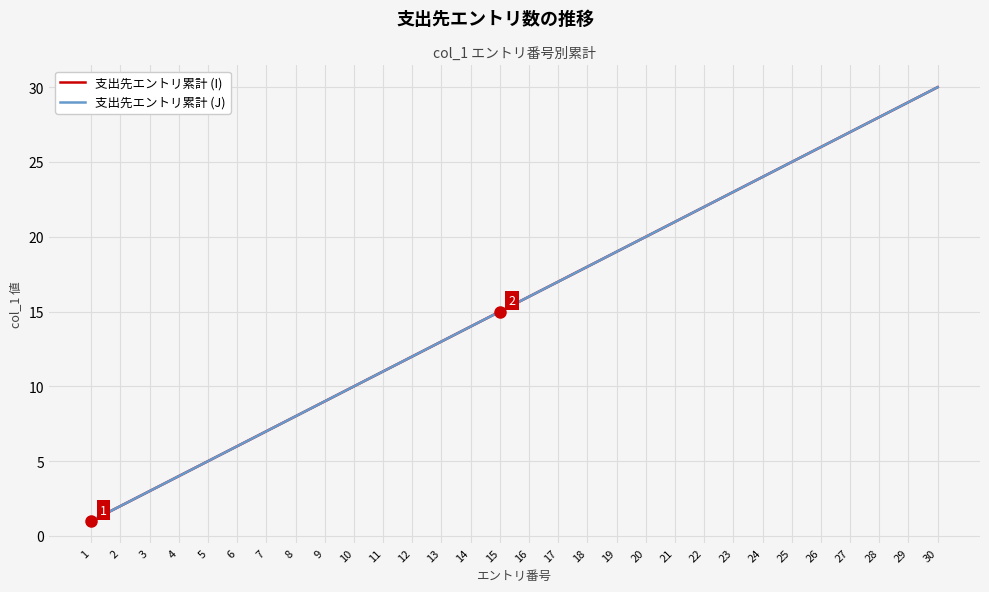

Which series has the largest range (max minus min)?

支出先エントリ累計 (I)